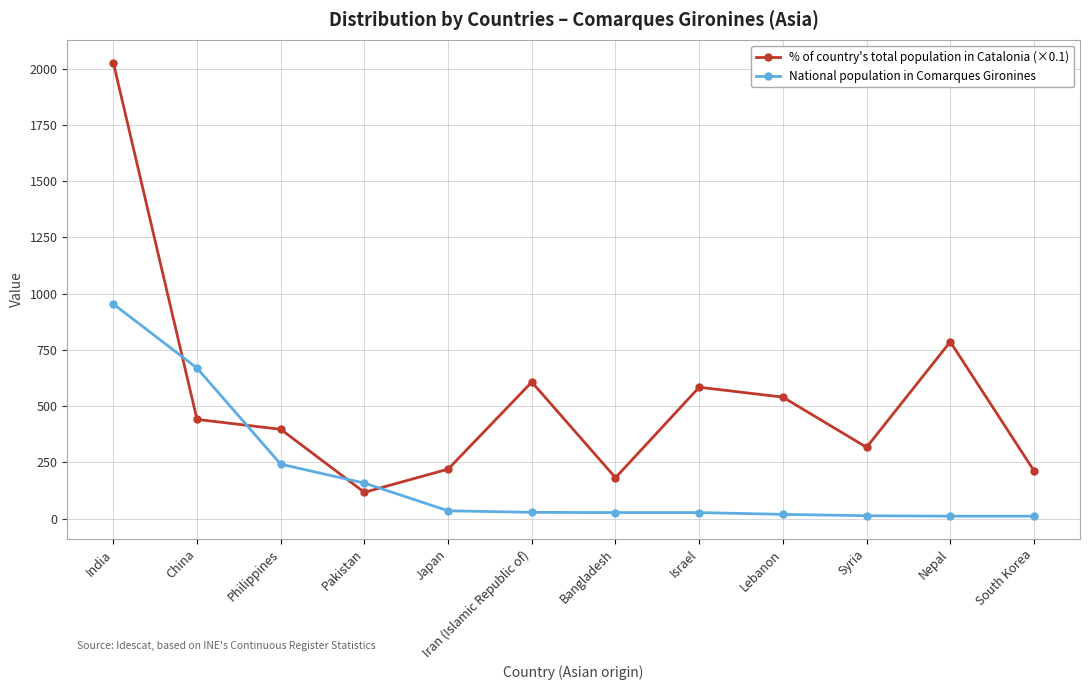

What are all the series names shown in the legend?

% of country's total population in Catalonia (×0.1), National population in Comarques Gironines